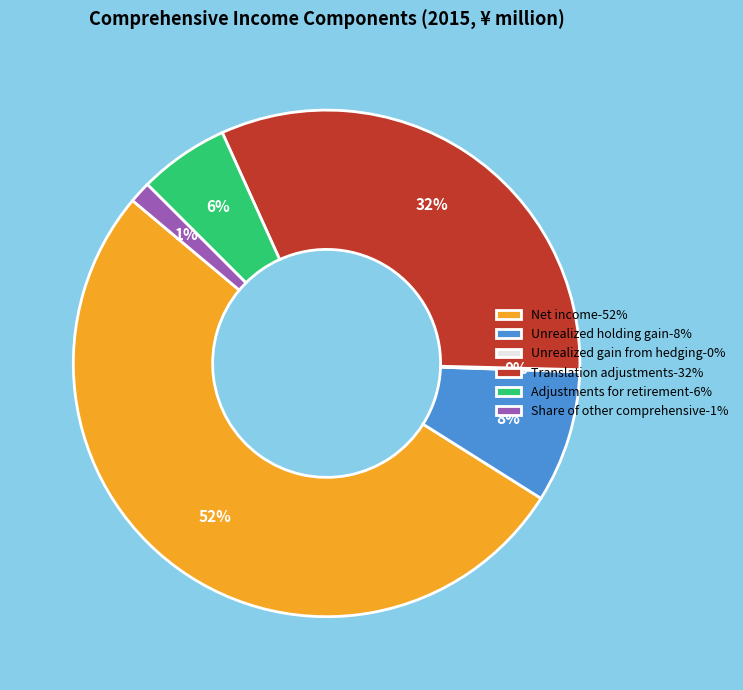

What percentage is the Translation adjustments-32% slice, to the nearest percent?

32%